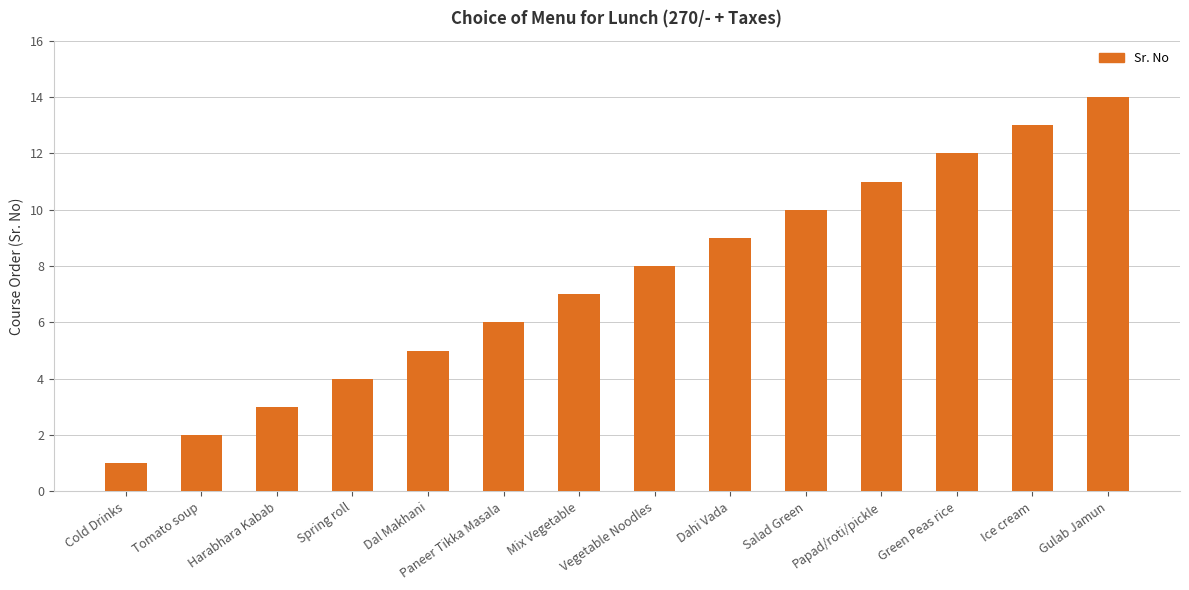

How many values are below 8?

7